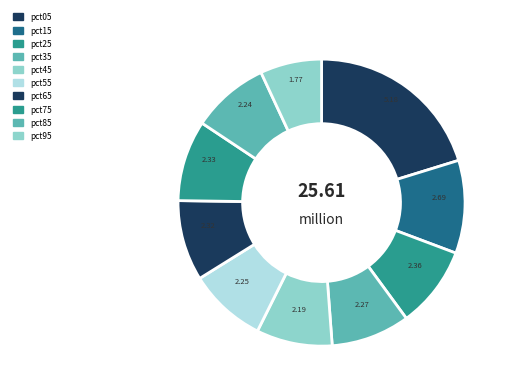

Between pct15 and pct65, which is larger?

pct15